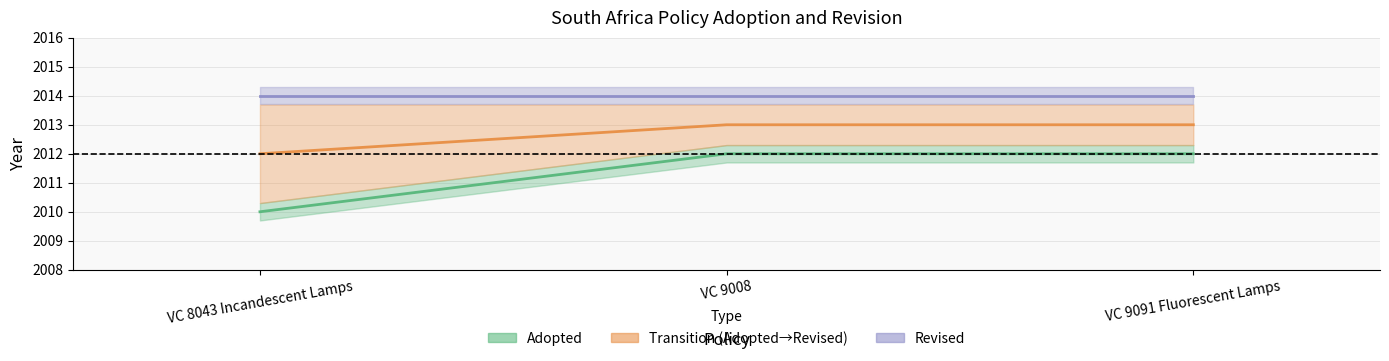

What position from the left is VC 9008?

2